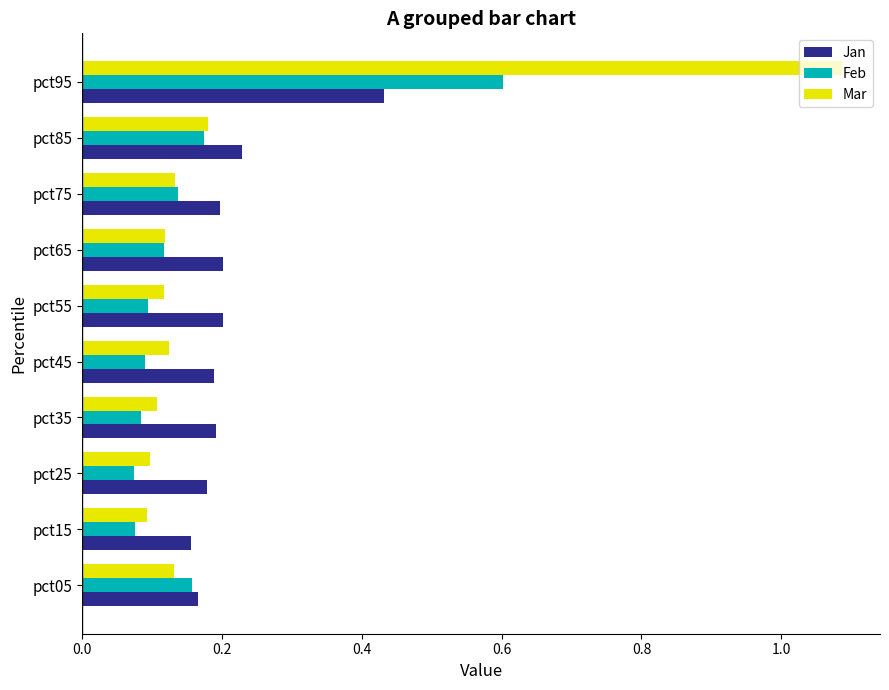

What is the sum of all Mar values?

2.2